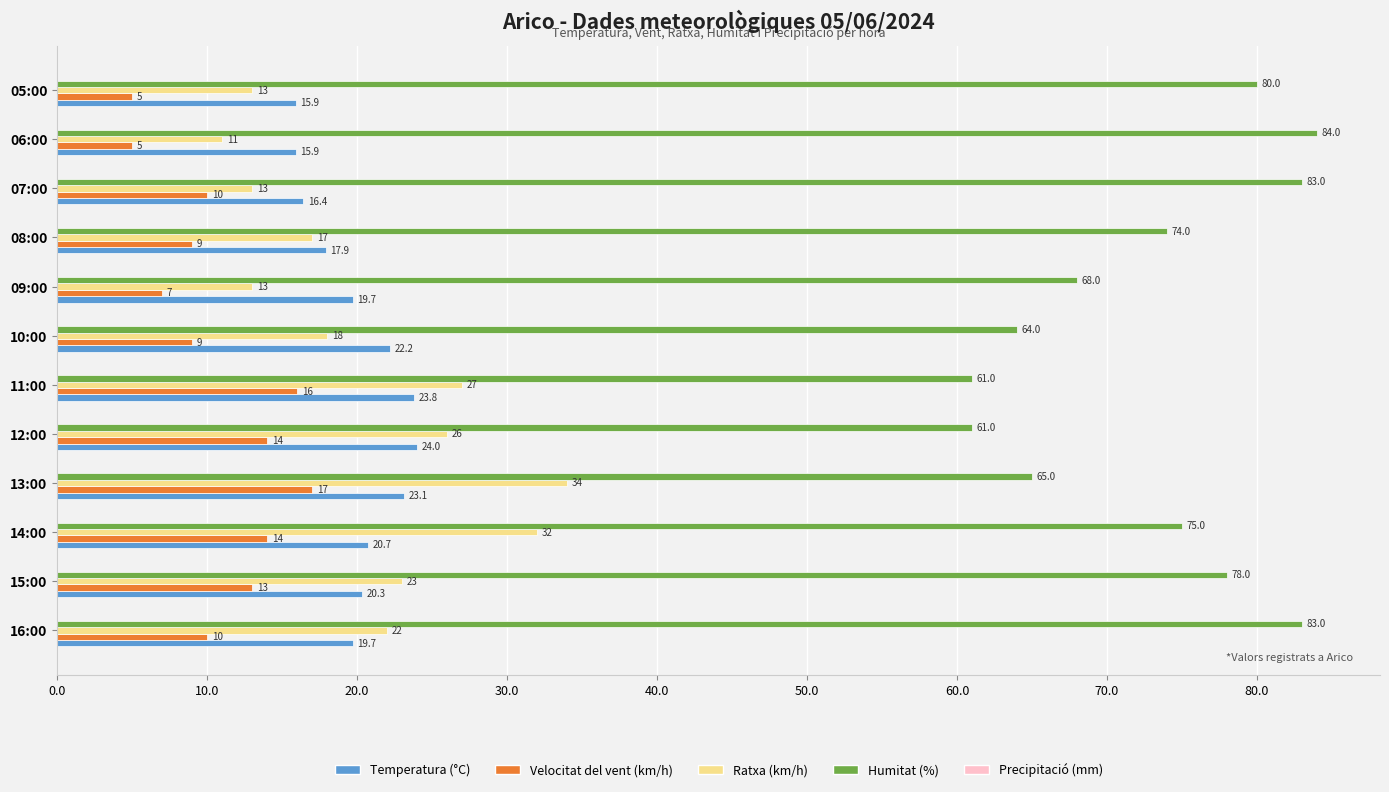

What is the sum of the Humitat (%) values at 11:00 and 16:00?

144.0